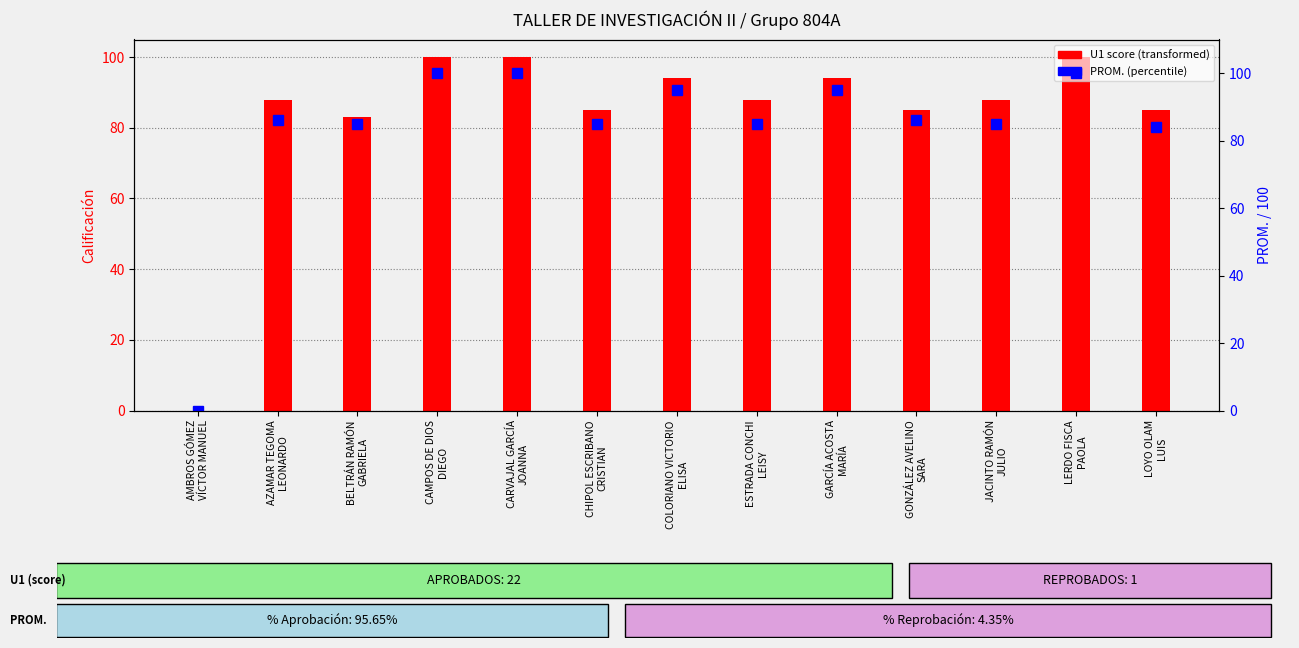

What is the value of the U1 score bar at the 5th from the left?

100